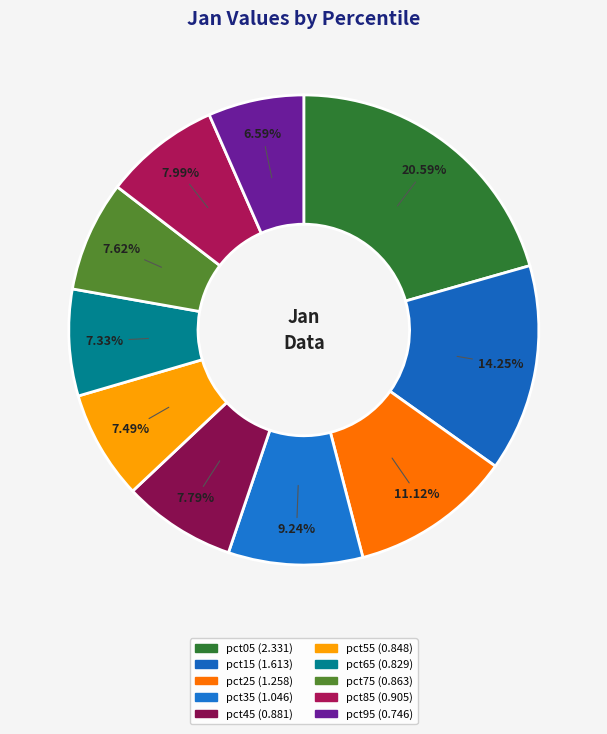

To the nearest percent, what percentage of the pie is pct15?

14%